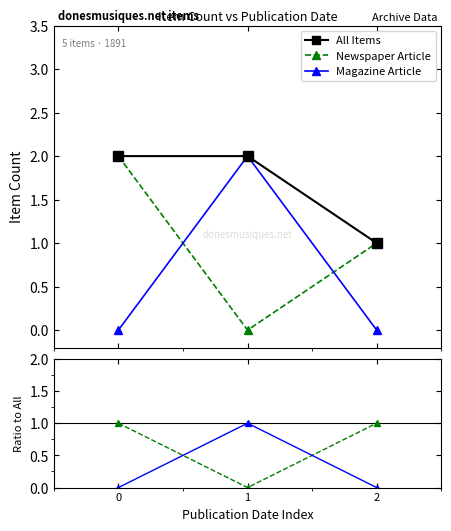

Between 0 and 2, which series saw the biggest shift?

All Items